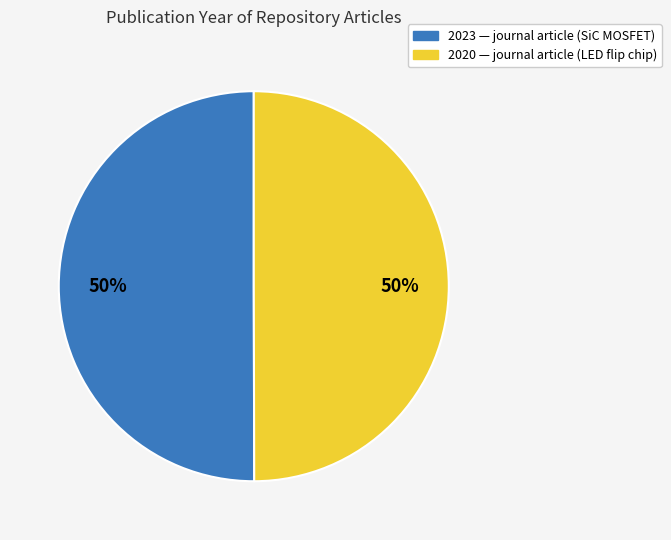

Approximately how many times larger is the value at 2023 compared to 2020?

1.0